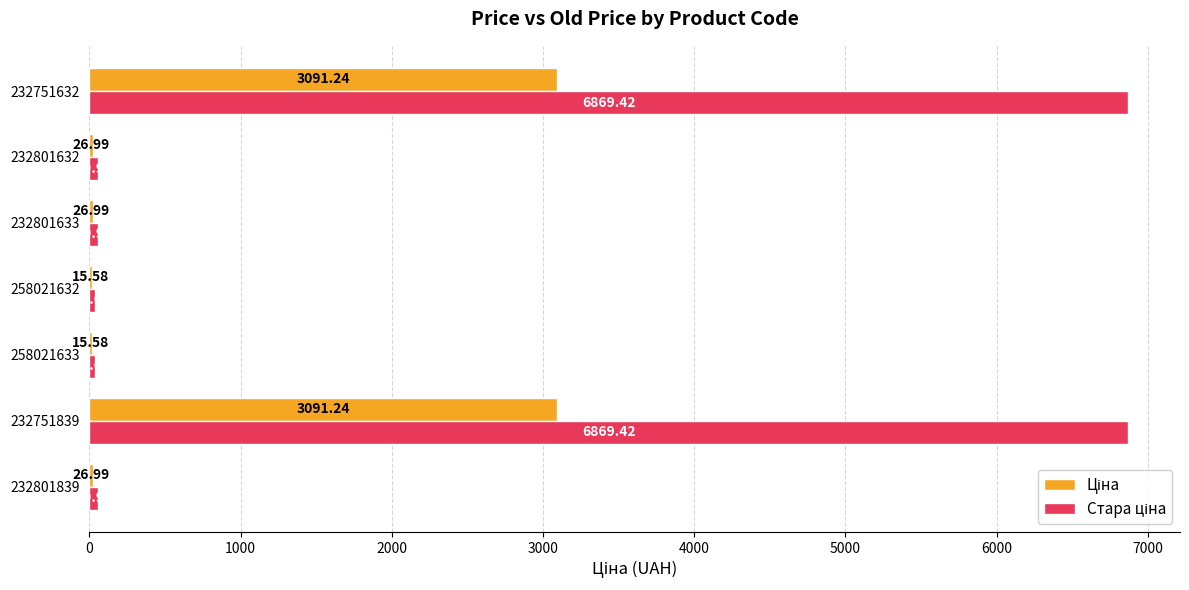

What is the total value across all series at 232801839?

87.0